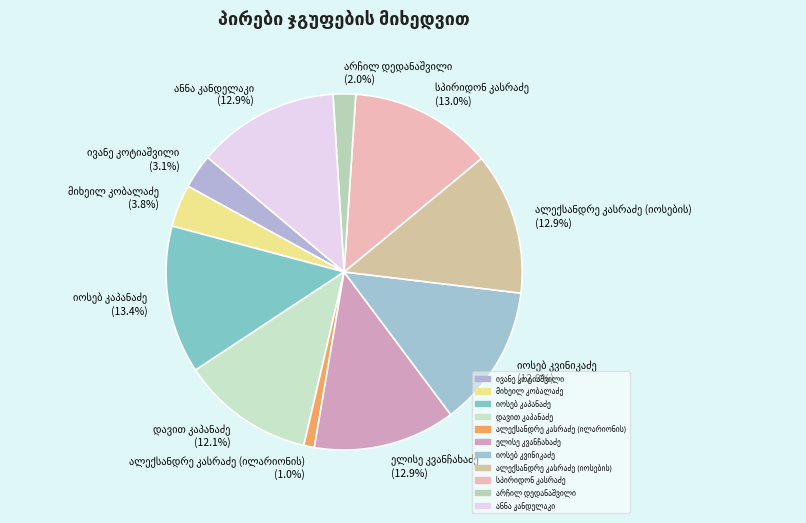

Is there a majority slice in this chart?

No